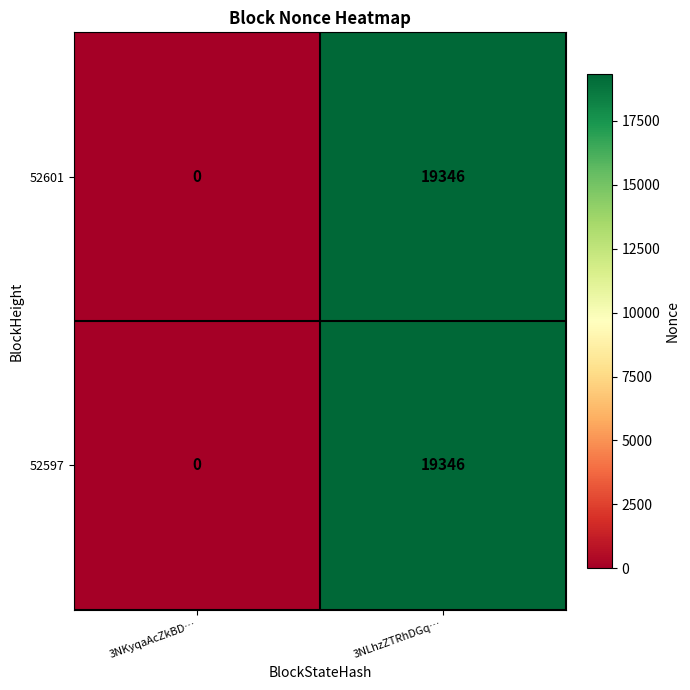

What is the sum of all 52597 values?

19346